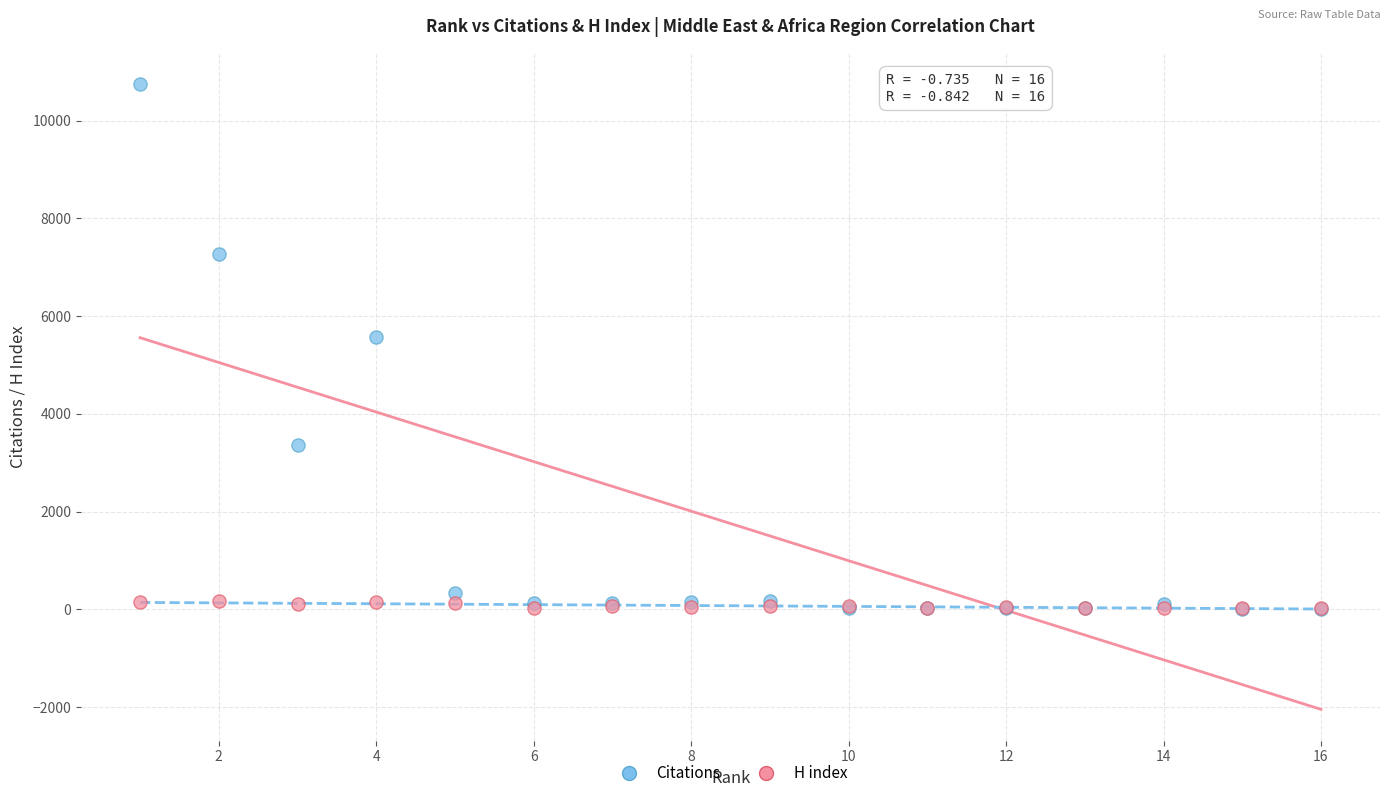

What are all the series names shown in the legend?

Citations, H index